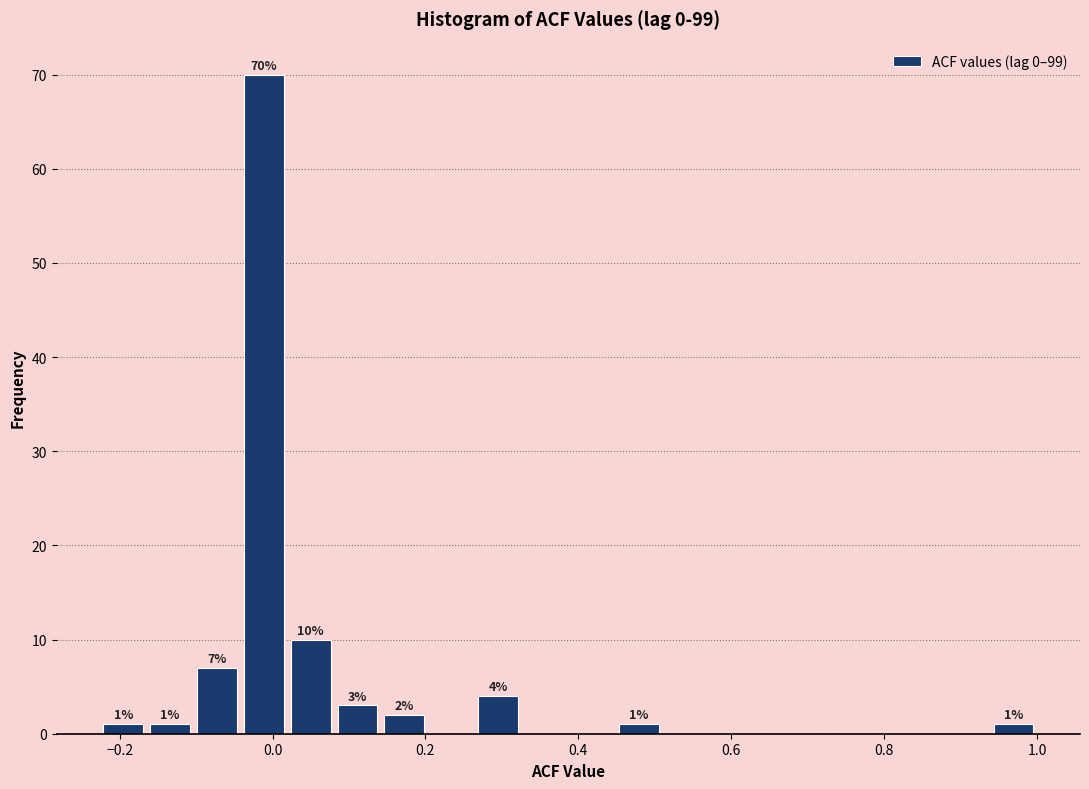

Around what value on the x-axis is the tallest bar? Give the approximate position of its centre, as read against the axis.

-0.02